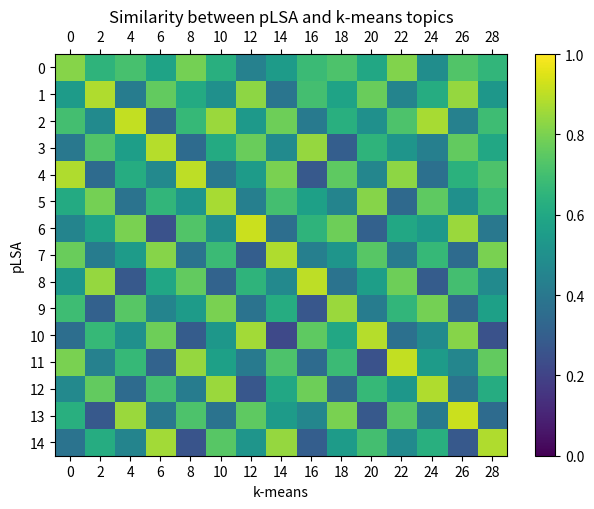

Reading left to right, extract all data points from this chart.

0: 0=0.8	2=0.7	4=0.7	6=0.6	8=0.8	10=0.6	12=0.4	14=0.6	16=0.7	18=0.7	20=0.6	22=0.8	24=0.5	26=0.7	28=0.7
1: 0=0.6	2=0.9	4=0.4	6=0.8	8=0.6	10=0.5	12=0.8	14=0.4	16=0.7	18=0.6	20=0.8	22=0.5	24=0.6	26=0.8	28=0.5
2: 0=0.7	2=0.5	4=0.9	6=0.3	8=0.7	10=0.8	12=0.5	14=0.8	16=0.4	18=0.6	20=0.5	22=0.7	24=0.9	26=0.4	28=0.7
3: 0=0.4	2=0.7	4=0.6	6=0.9	8=0.3	10=0.6	12=0.8	14=0.5	16=0.8	18=0.3	20=0.7	22=0.5	24=0.4	26=0.8	28=0.6
4: 0=0.9	2=0.3	4=0.6	6=0.5	8=0.9	10=0.4	12=0.6	14=0.8	16=0.3	18=0.8	20=0.5	22=0.8	24=0.4	26=0.6	28=0.7
5: 0=0.6	2=0.8	4=0.4	6=0.7	8=0.5	10=0.9	12=0.4	14=0.7	16=0.6	18=0.5	20=0.8	22=0.3	24=0.8	26=0.5	28=0.7
6: 0=0.5	2=0.6	4=0.8	6=0.2	8=0.7	10=0.5	12=0.9	14=0.4	16=0.7	18=0.8	20=0.3	22=0.6	24=0.5	26=0.8	28=0.4
7: 0=0.8	2=0.4	4=0.6	6=0.8	8=0.4	10=0.7	12=0.3	14=0.9	16=0.4	18=0.5	20=0.7	22=0.4	24=0.7	26=0.3	28=0.8
8: 0=0.5	2=0.8	4=0.3	6=0.6	8=0.8	10=0.3	12=0.7	14=0.5	16=0.9	18=0.4	20=0.6	22=0.8	24=0.3	26=0.7	28=0.5
9: 0=0.7	2=0.3	4=0.7	6=0.5	8=0.6	10=0.8	12=0.4	14=0.6	16=0.3	18=0.8	20=0.4	22=0.7	24=0.8	26=0.3	28=0.6
10: 0=0.4	2=0.7	4=0.5	6=0.8	8=0.3	10=0.5	12=0.9	14=0.2	16=0.8	18=0.6	20=0.9	22=0.4	24=0.5	26=0.8	28=0.2
11: 0=0.8	2=0.4	4=0.7	6=0.3	8=0.8	10=0.6	12=0.4	14=0.7	16=0.3	18=0.7	20=0.2	22=0.9	24=0.6	26=0.5	28=0.8
12: 0=0.5	2=0.8	4=0.3	6=0.7	8=0.4	10=0.8	12=0.3	14=0.6	16=0.8	18=0.3	20=0.7	22=0.5	24=0.9	26=0.4	28=0.6
13: 0=0.6	2=0.3	4=0.8	6=0.4	8=0.7	10=0.4	12=0.8	14=0.6	16=0.5	18=0.8	20=0.3	22=0.7	24=0.4	26=0.9	28=0.3
14: 0=0.4	2=0.6	4=0.5	6=0.9	8=0.3	10=0.7	12=0.5	14=0.8	16=0.3	18=0.6	20=0.7	22=0.5	24=0.6	26=0.3	28=0.9